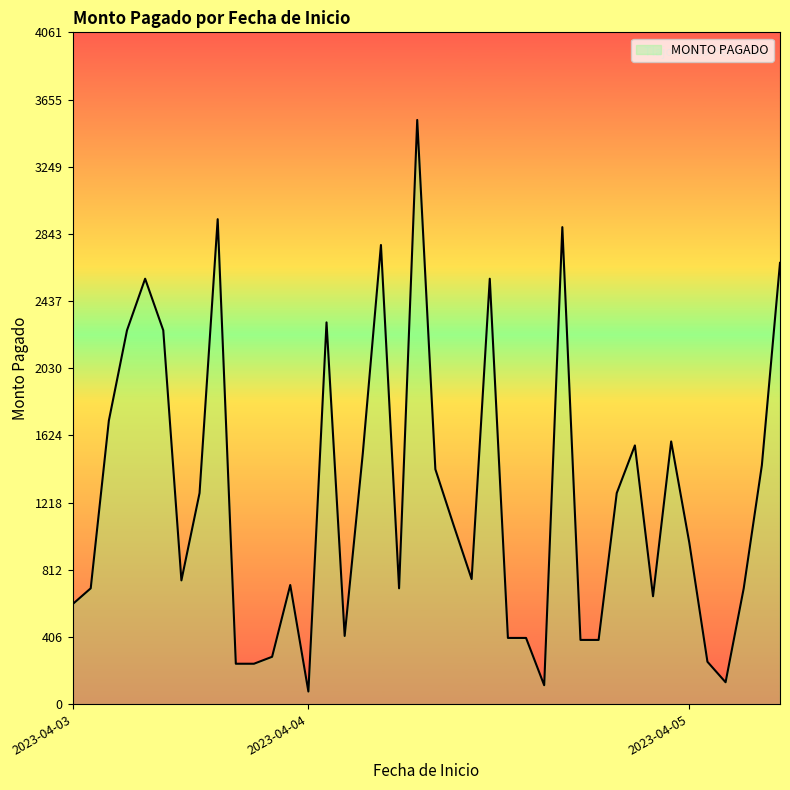

How many values are below 976?

20